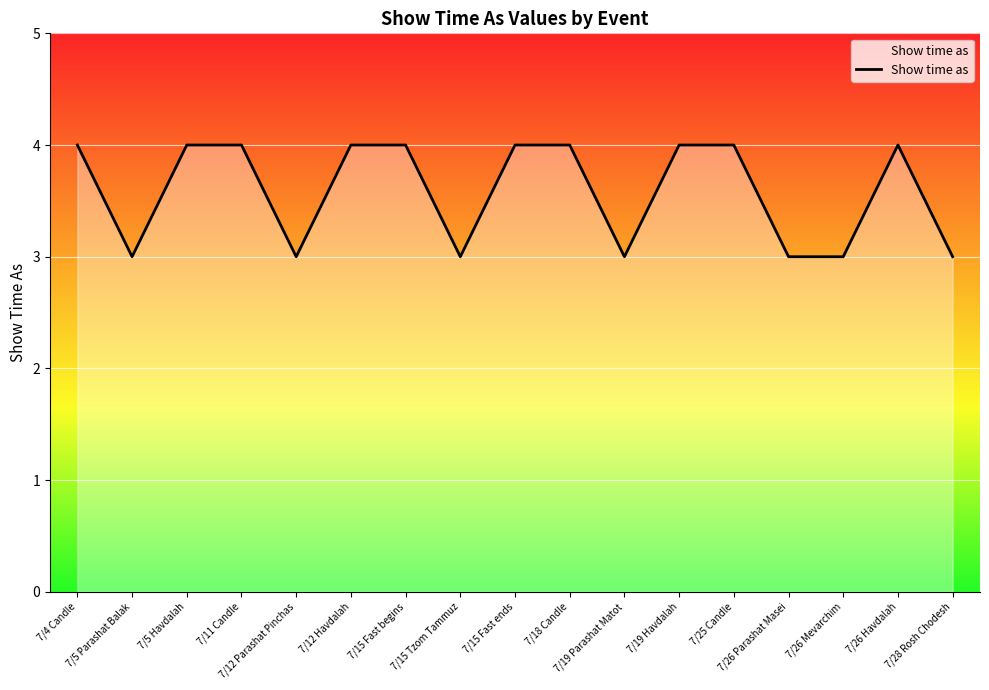

Reading left to right, list all the values displayed in this chart.

4	3	4	4	3	4	4	3	4	4	3	4	4	3	3	4	3